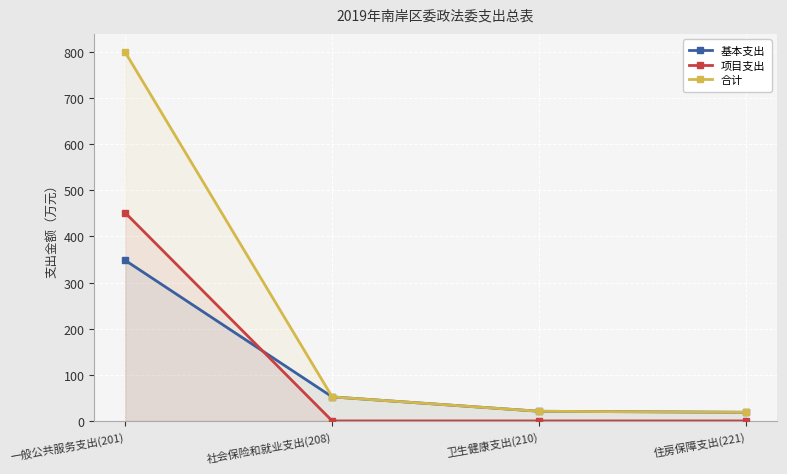

At which label does 基本支出 first exceed 52?

一般公共服务支出(201)